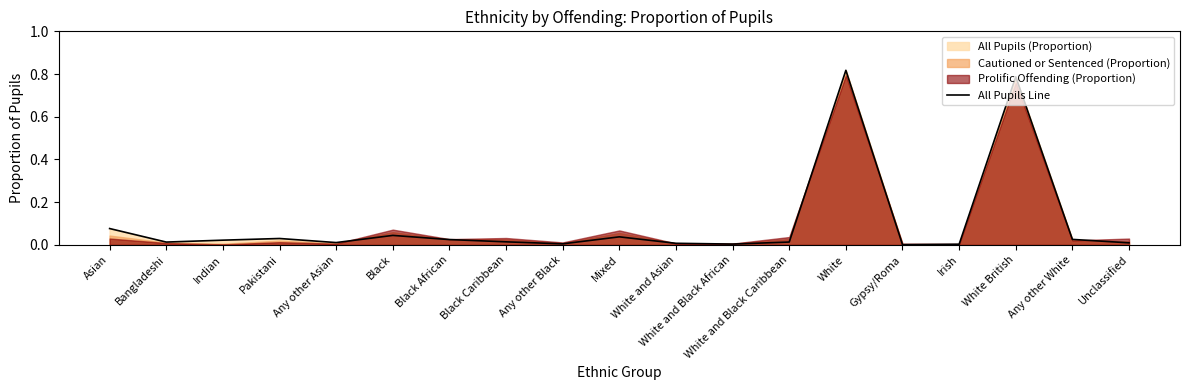

Which label corresponds to the smallest value in the chart?

Gypsy/Roma